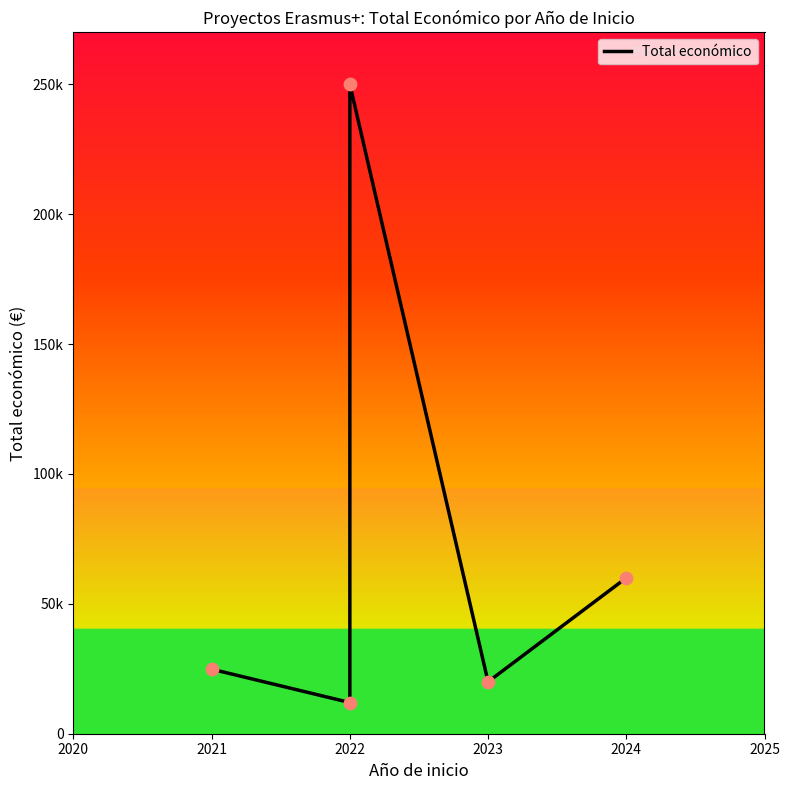

What is the ratio of the value at 2021 to the value at 2024?

0.4